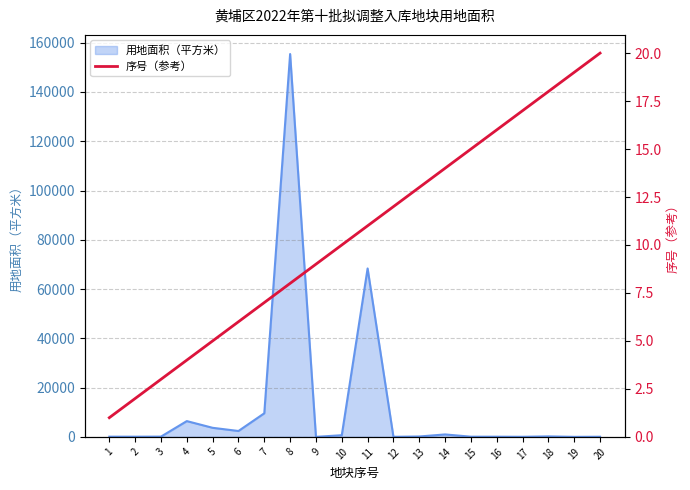

True or false: the data shows 19 at 11.

False